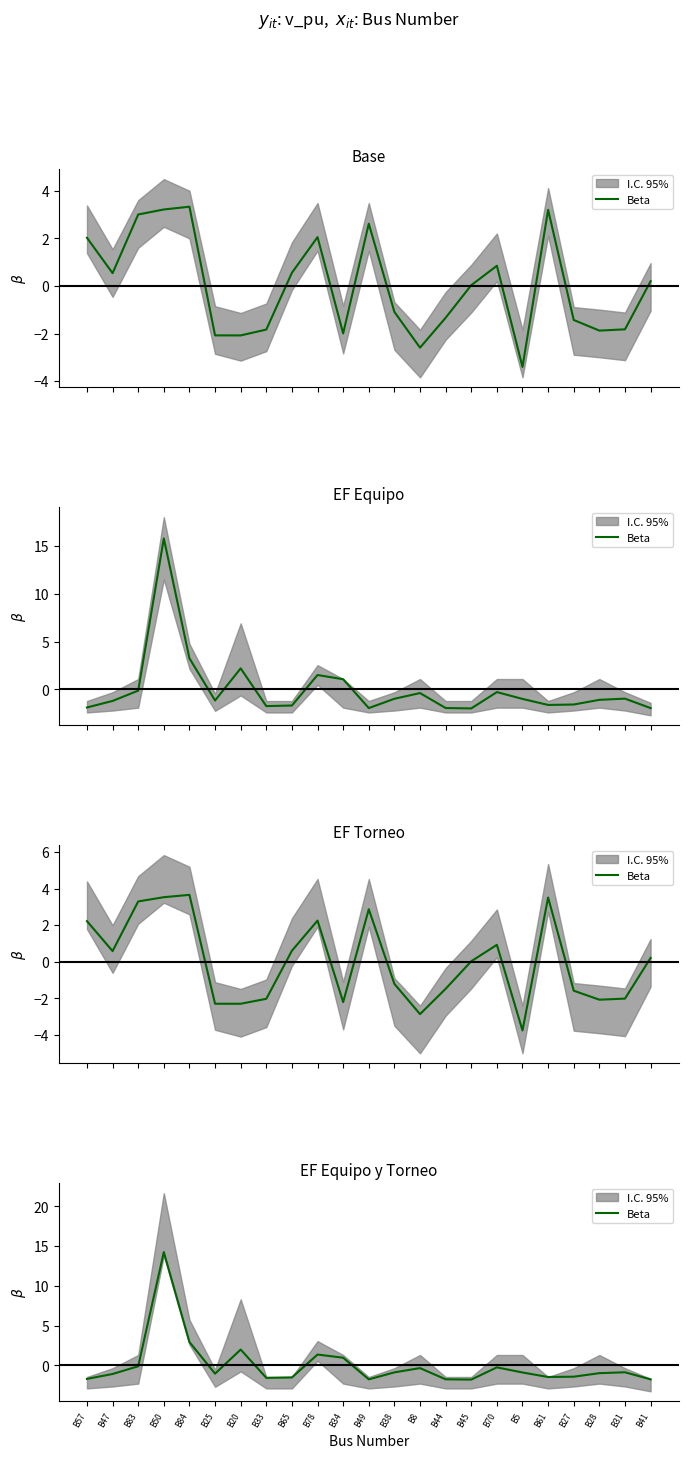

How many values are above zero?

5